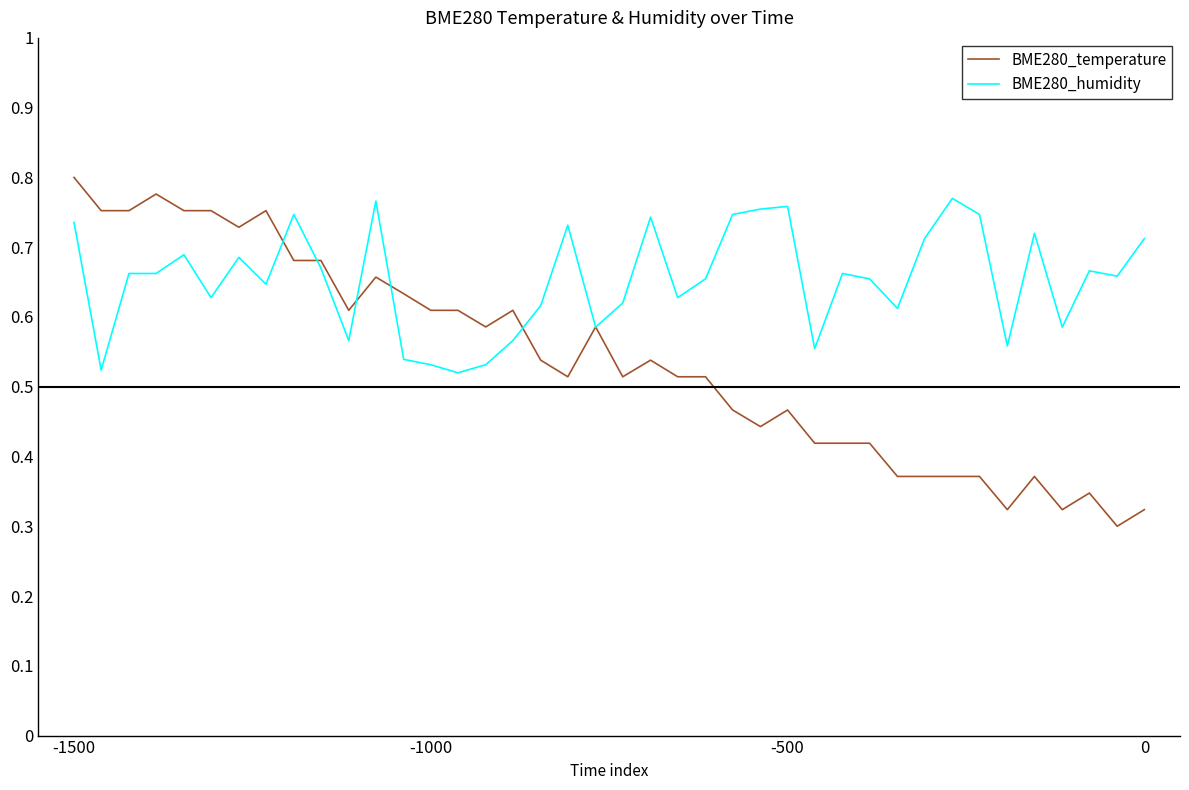

Which series has the largest range (max minus min)?

BME280_temperature